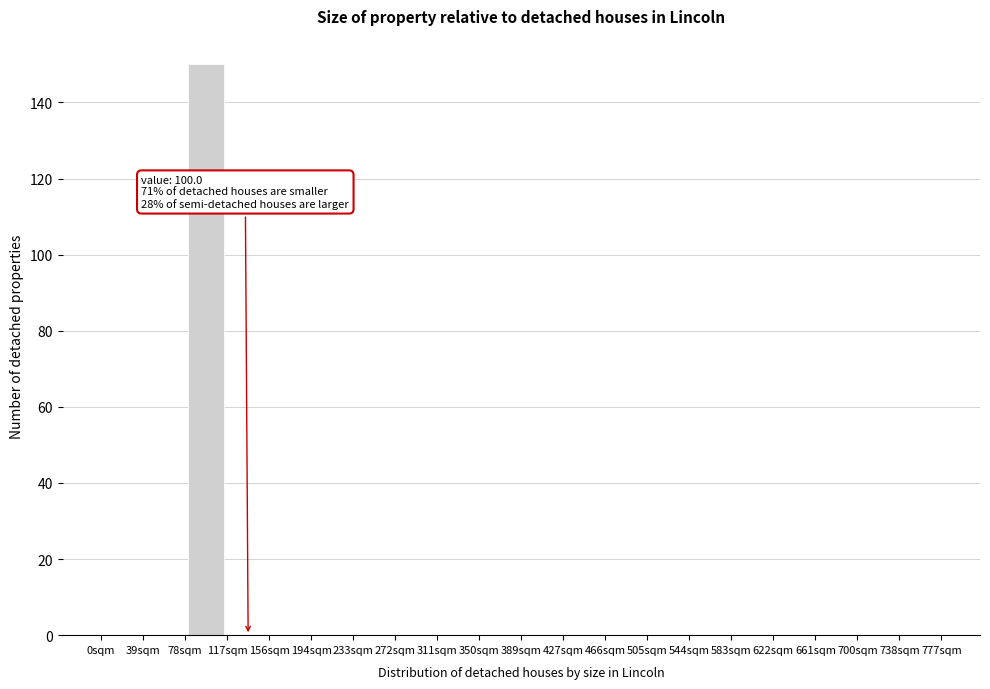

Over which range of the x-axis is the bar tallest?

78 to 117